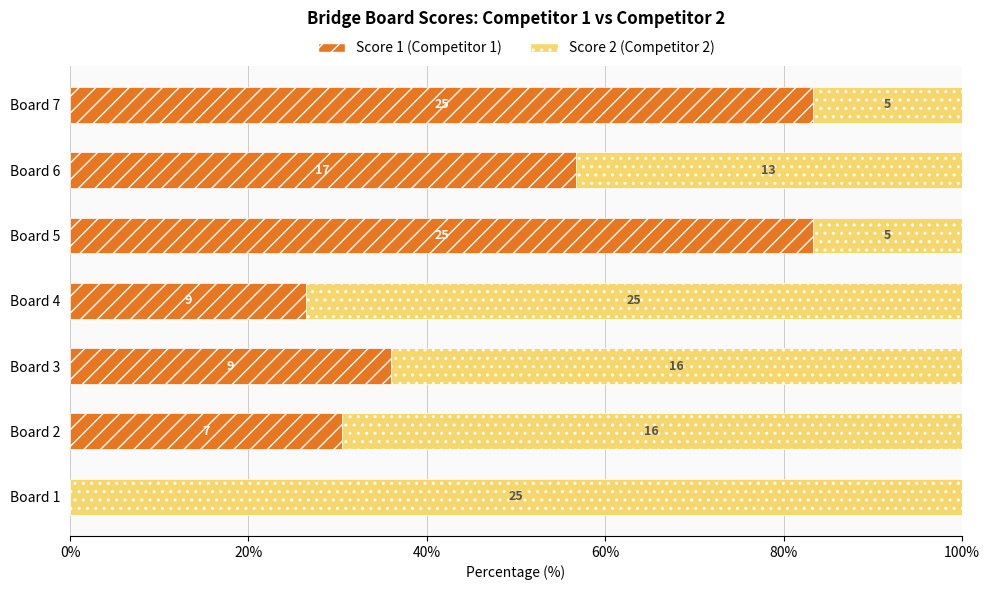

Is it true that Score 2 equals 94.4 at Board 2?

False